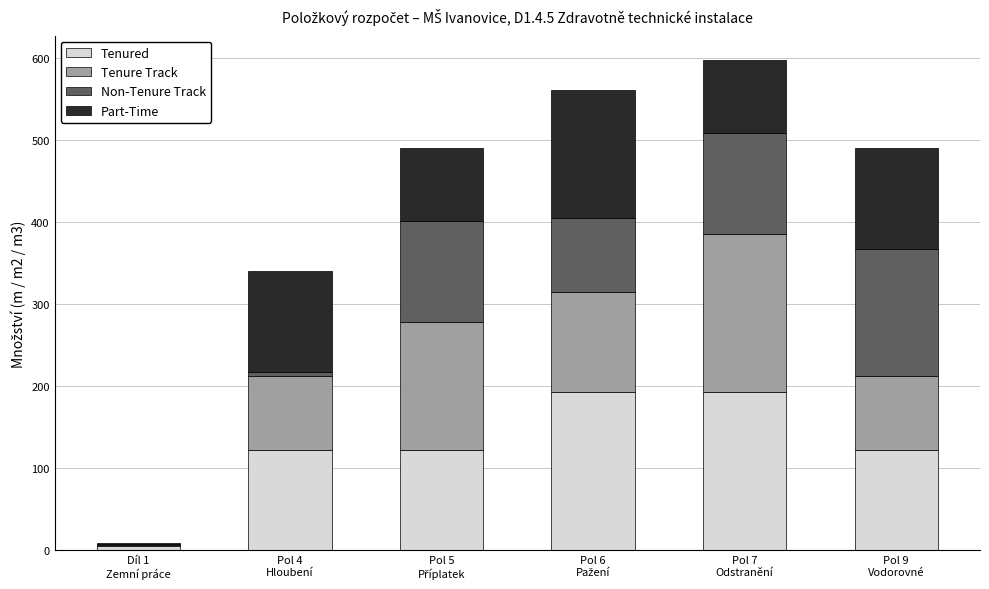

What is the sum of all Tenured values?

759.6